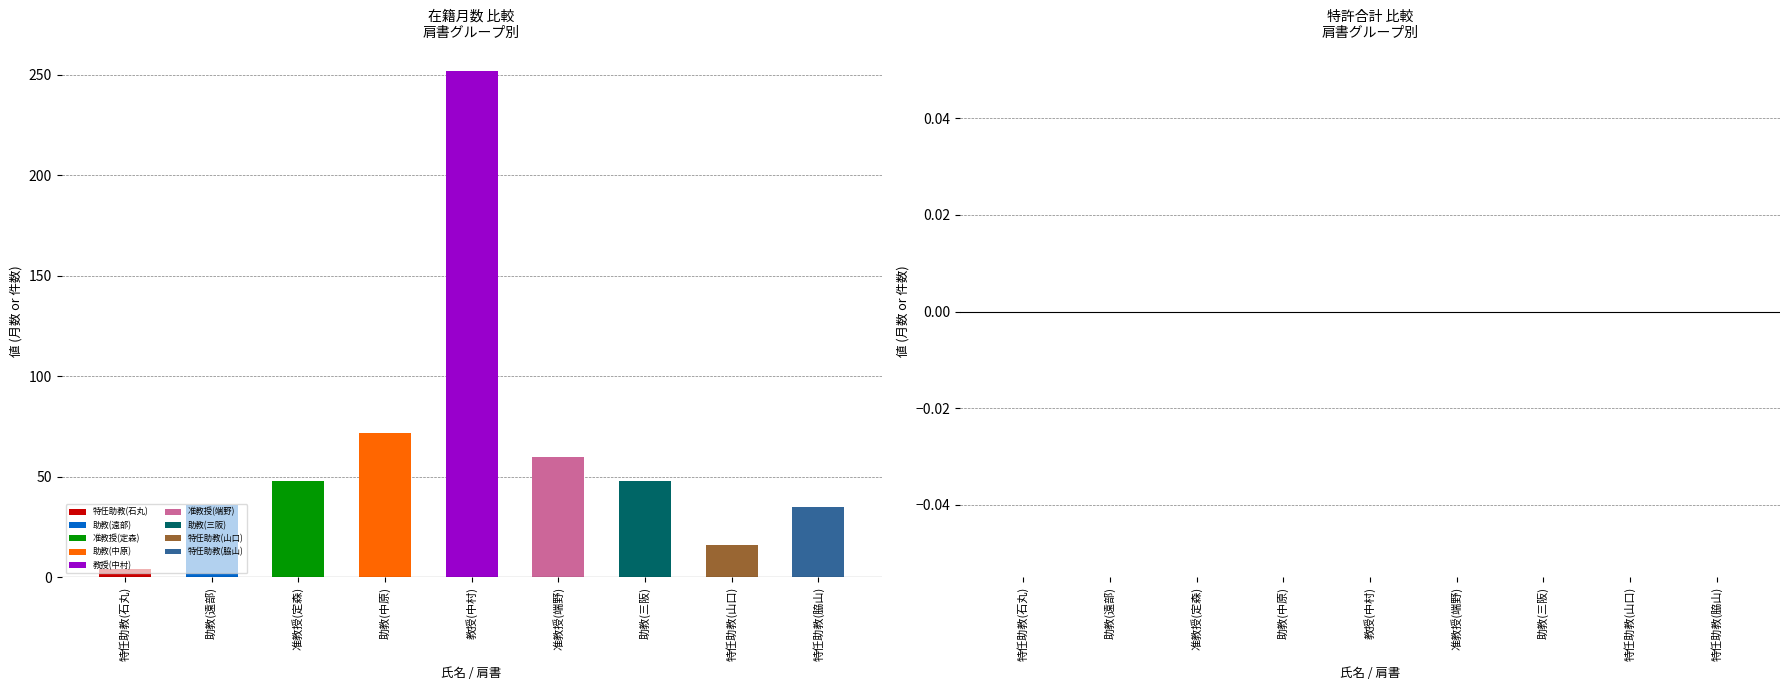

Which category has the highest value in the 在籍月数 series?

教授(中村)